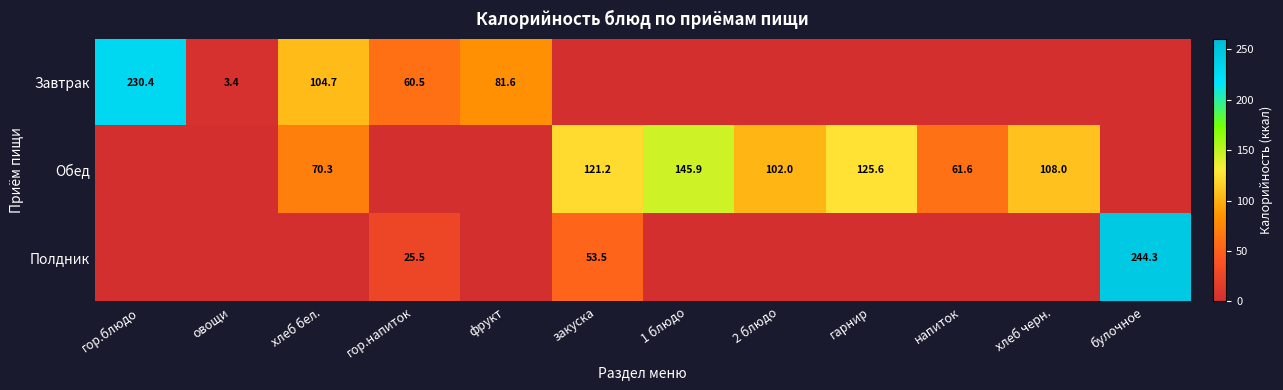

At how many categories does at least one series exceed 224?

2